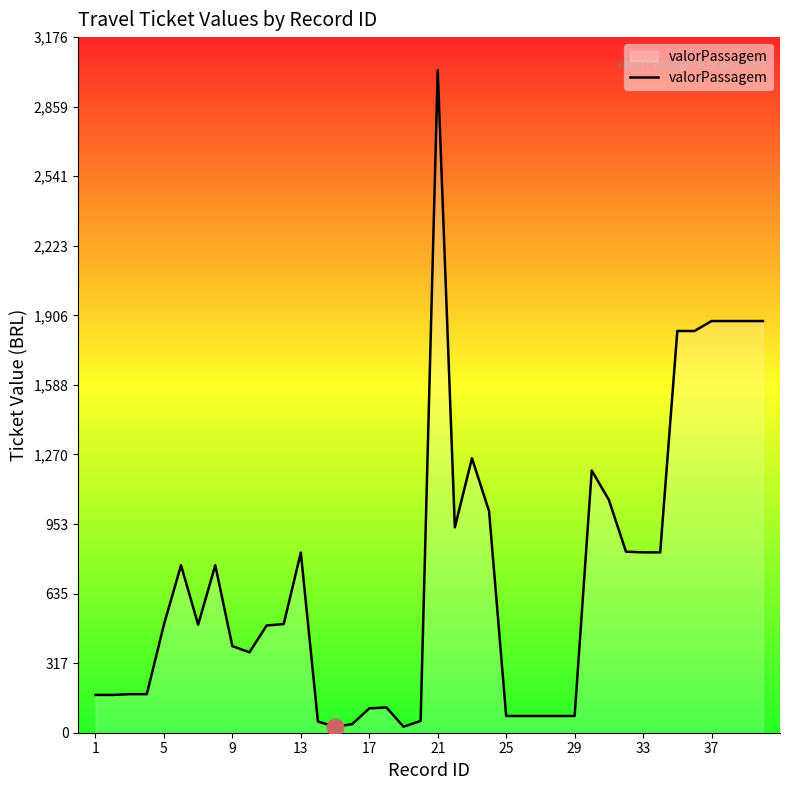

What is the difference between the maximum and minimum values?

2998.4